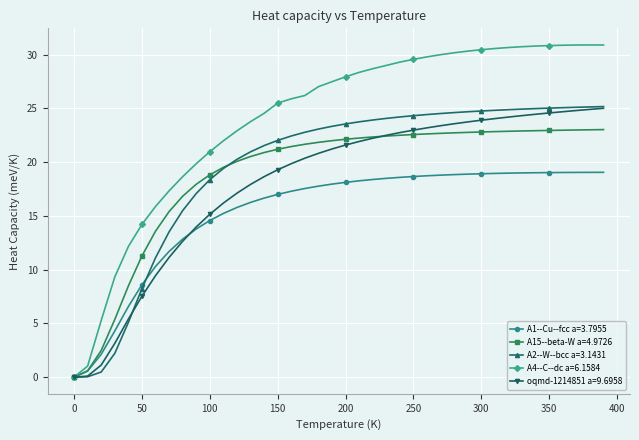

What is the sum of all A15--beta-W a=4.9726 values?

754.5